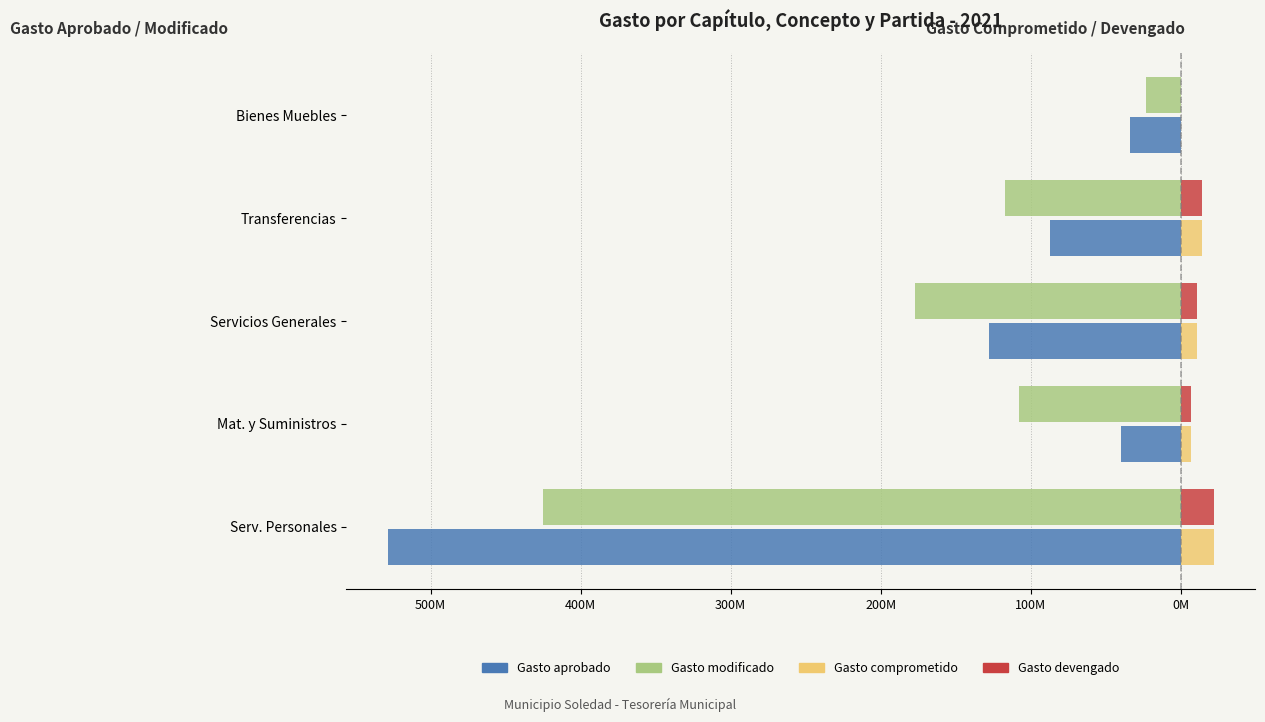

What are all the series names shown in the legend?

Gasto aprobado, Gasto modificado, Gasto comprometido, Gasto devengado